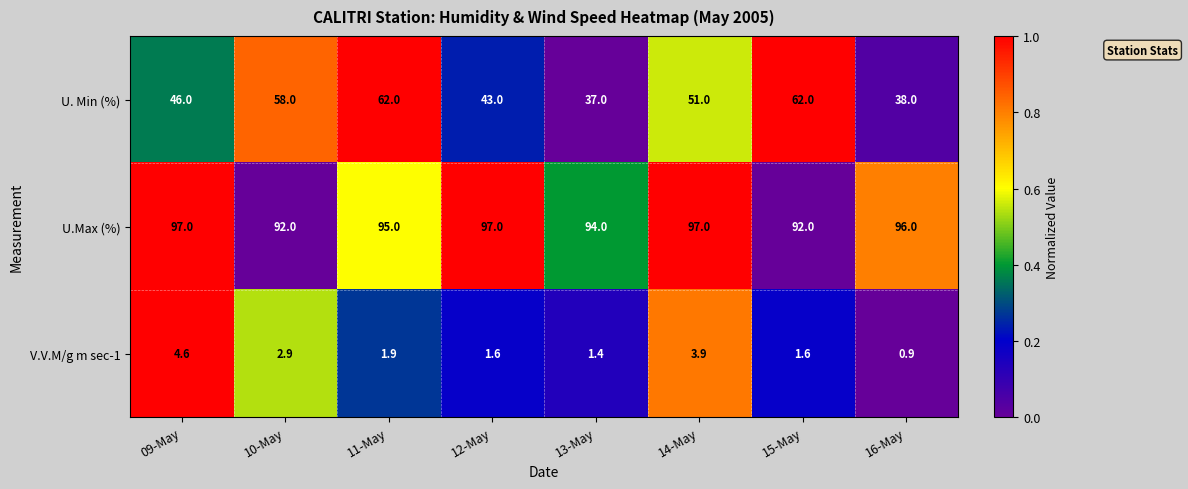

At which category is the sum across all series the highest?

11-May